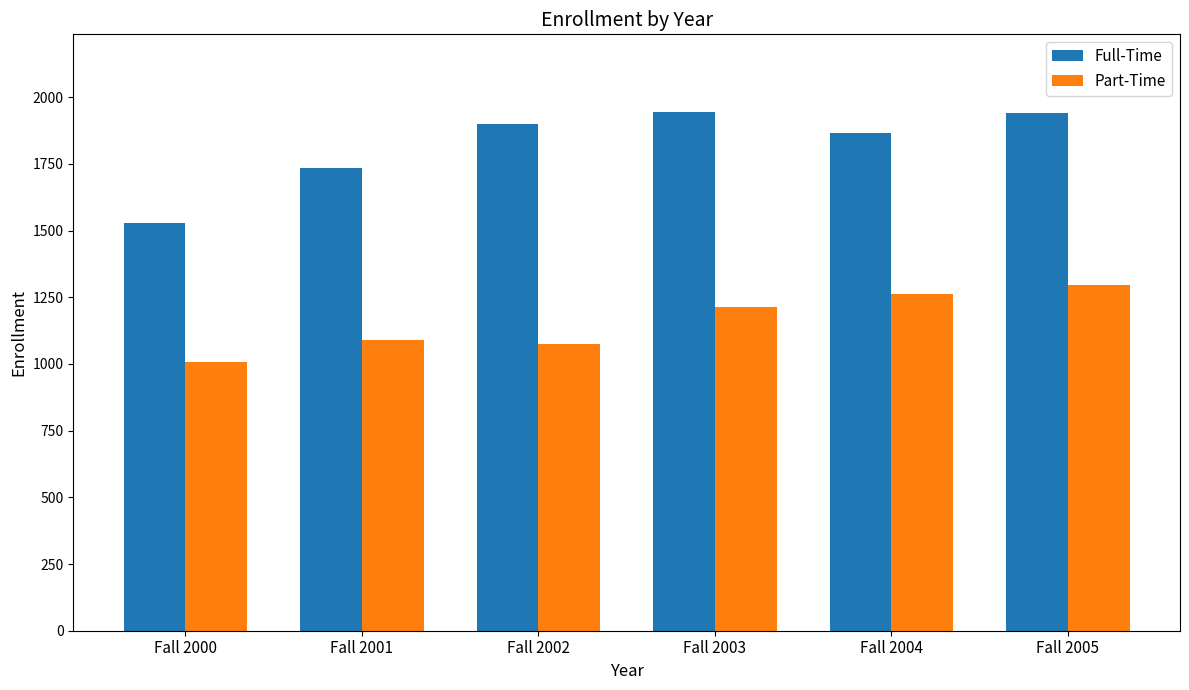

Is the value of Full-Time at Fall 2005 greater than the value of Part-Time at Fall 2004?

Yes